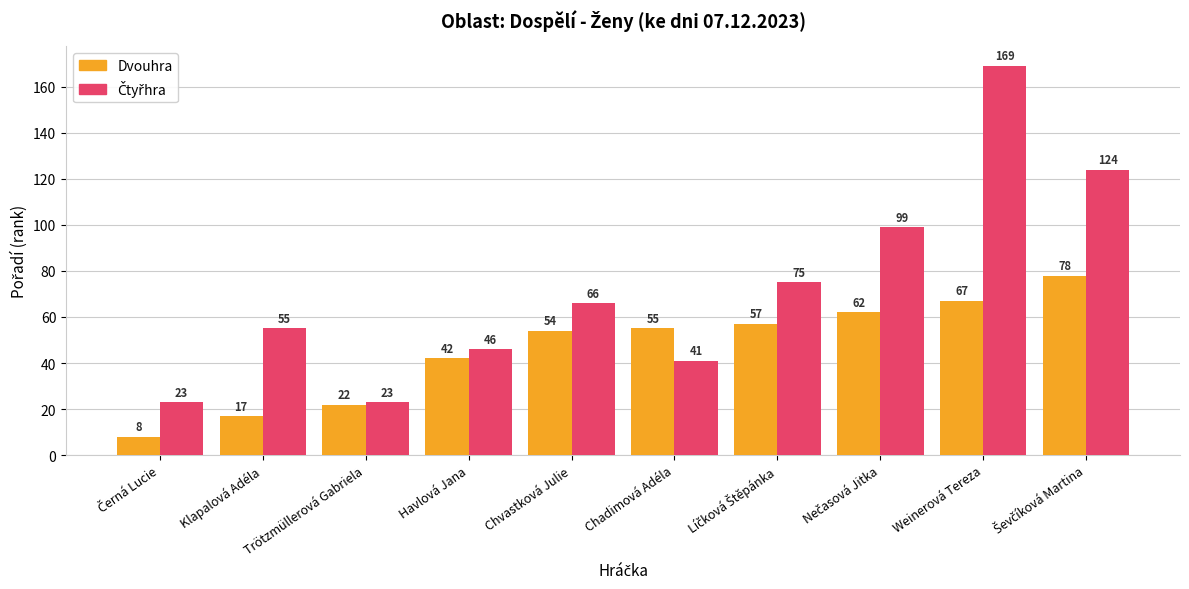

At which label is Dvouhra closest to 43?

Havlová Jana